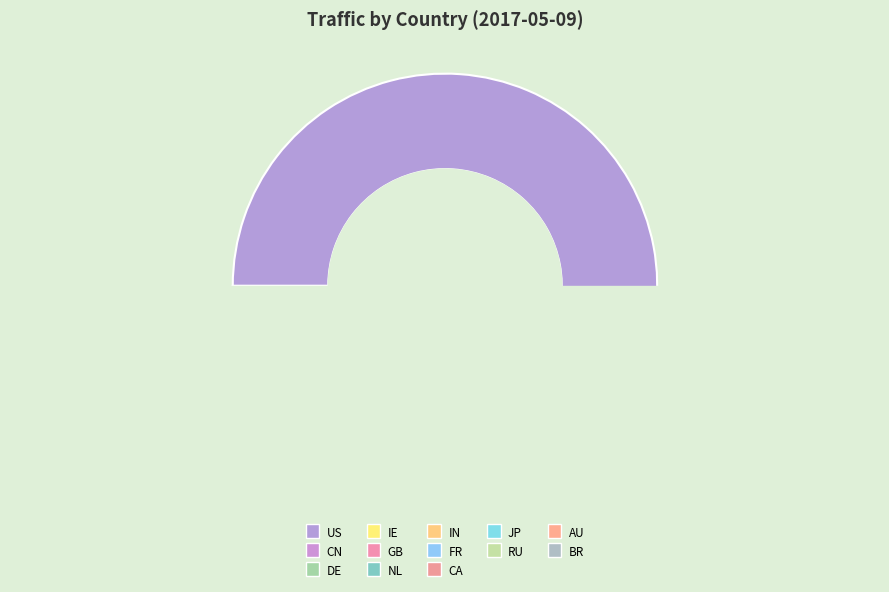

How many slices are in this pie chart?

13